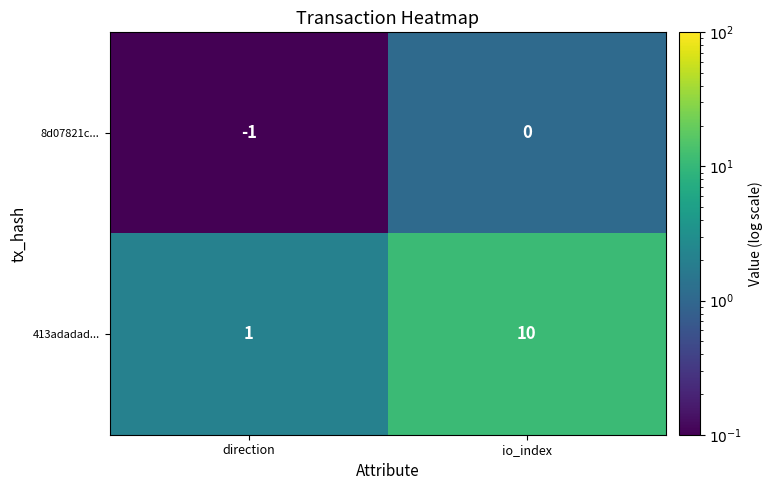

Read the 413adadad... value at io_index.

10